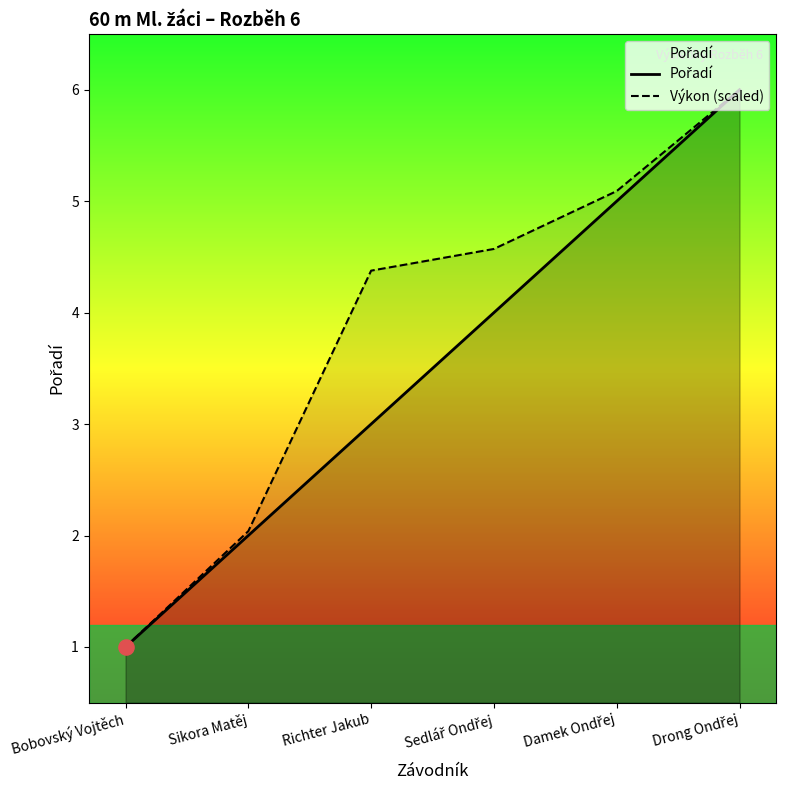

At which category is the sum across all series the highest?

Drong Ondřej